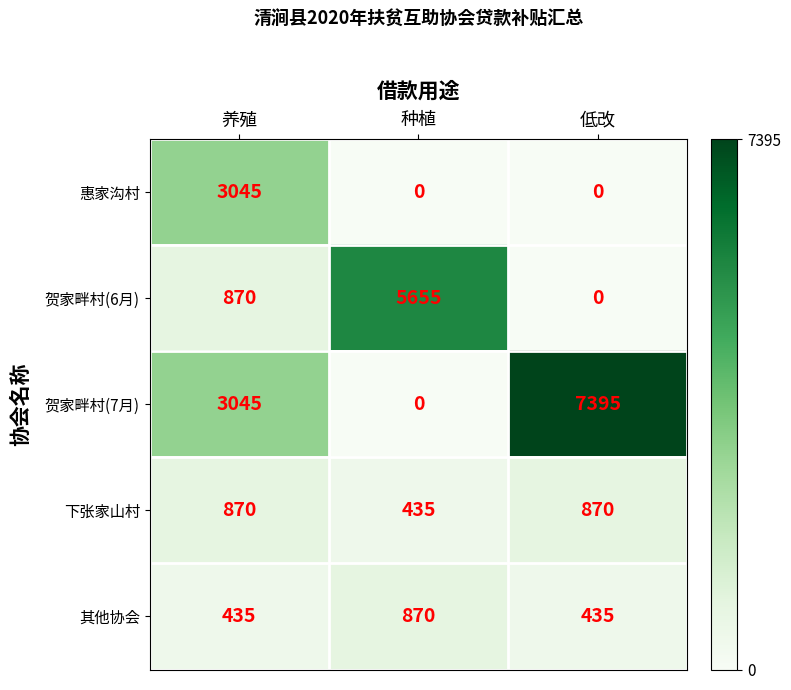

The value of 其他协会 at 种植 is 1165. True or false?

False